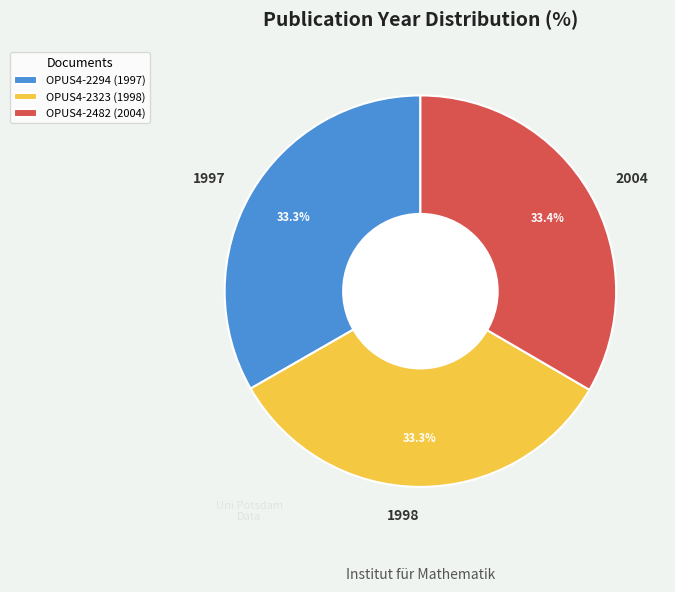

Count the number of slices in the pie.

3